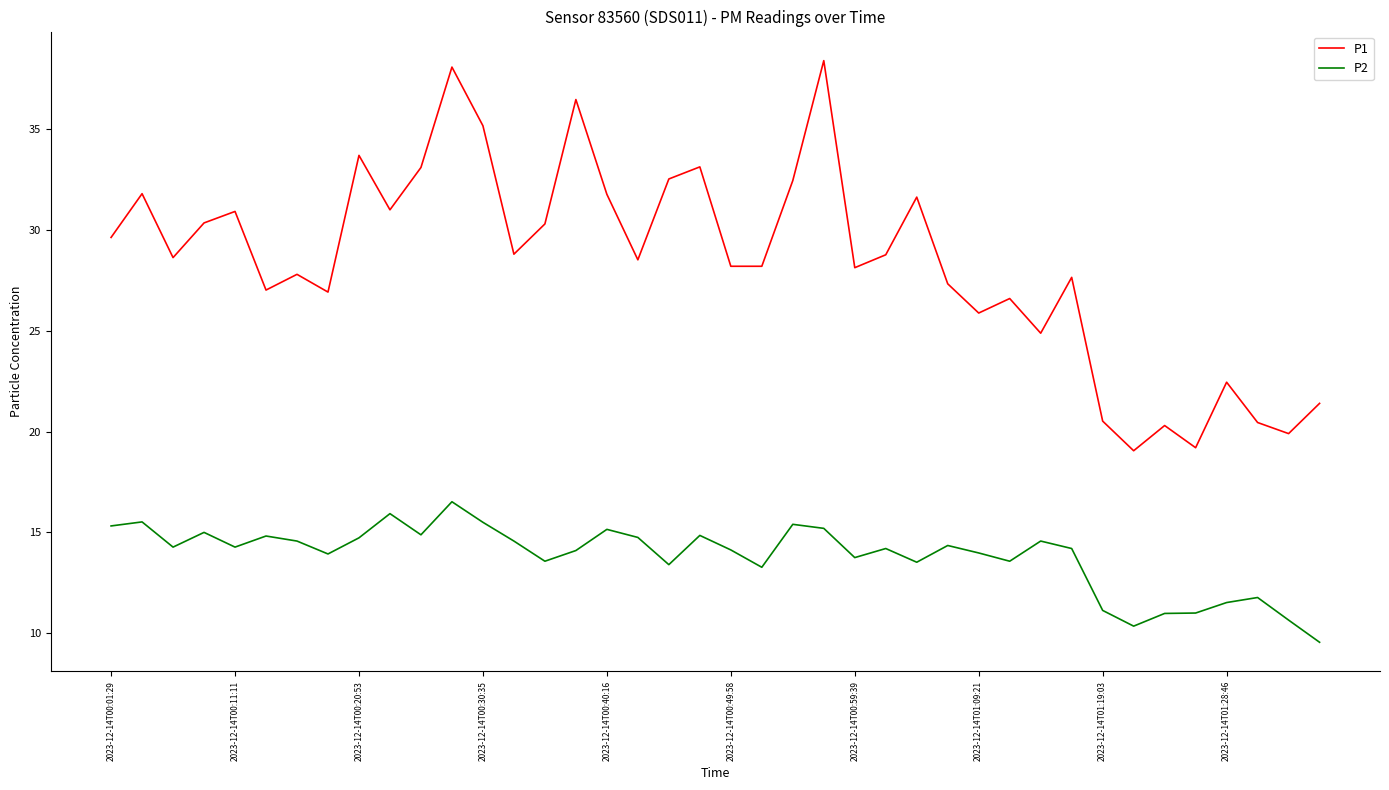

True or false: P1 and P2 intersect in this chart.

False